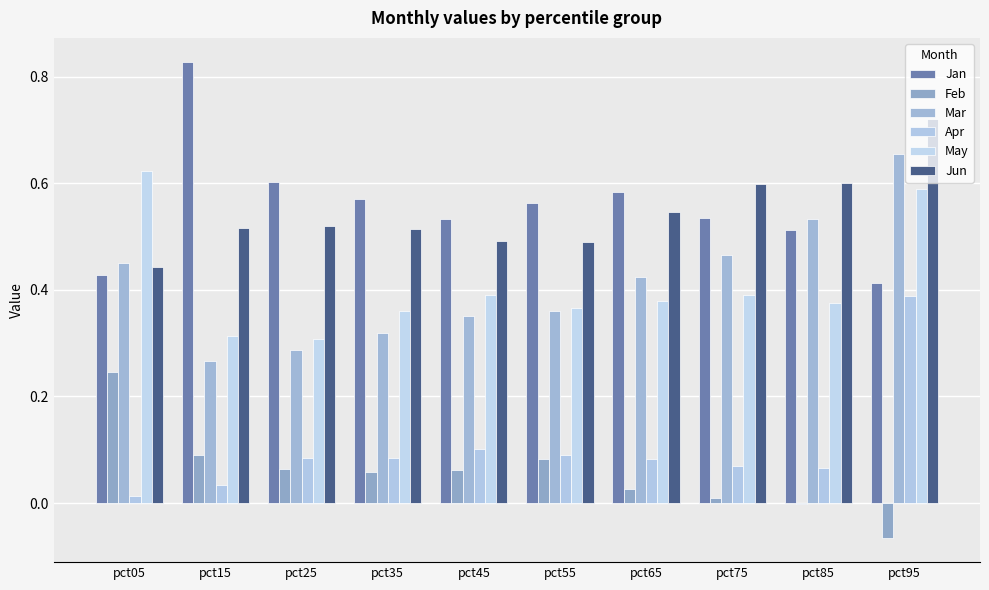

Which category has the highest value in the Jun series?

pct95